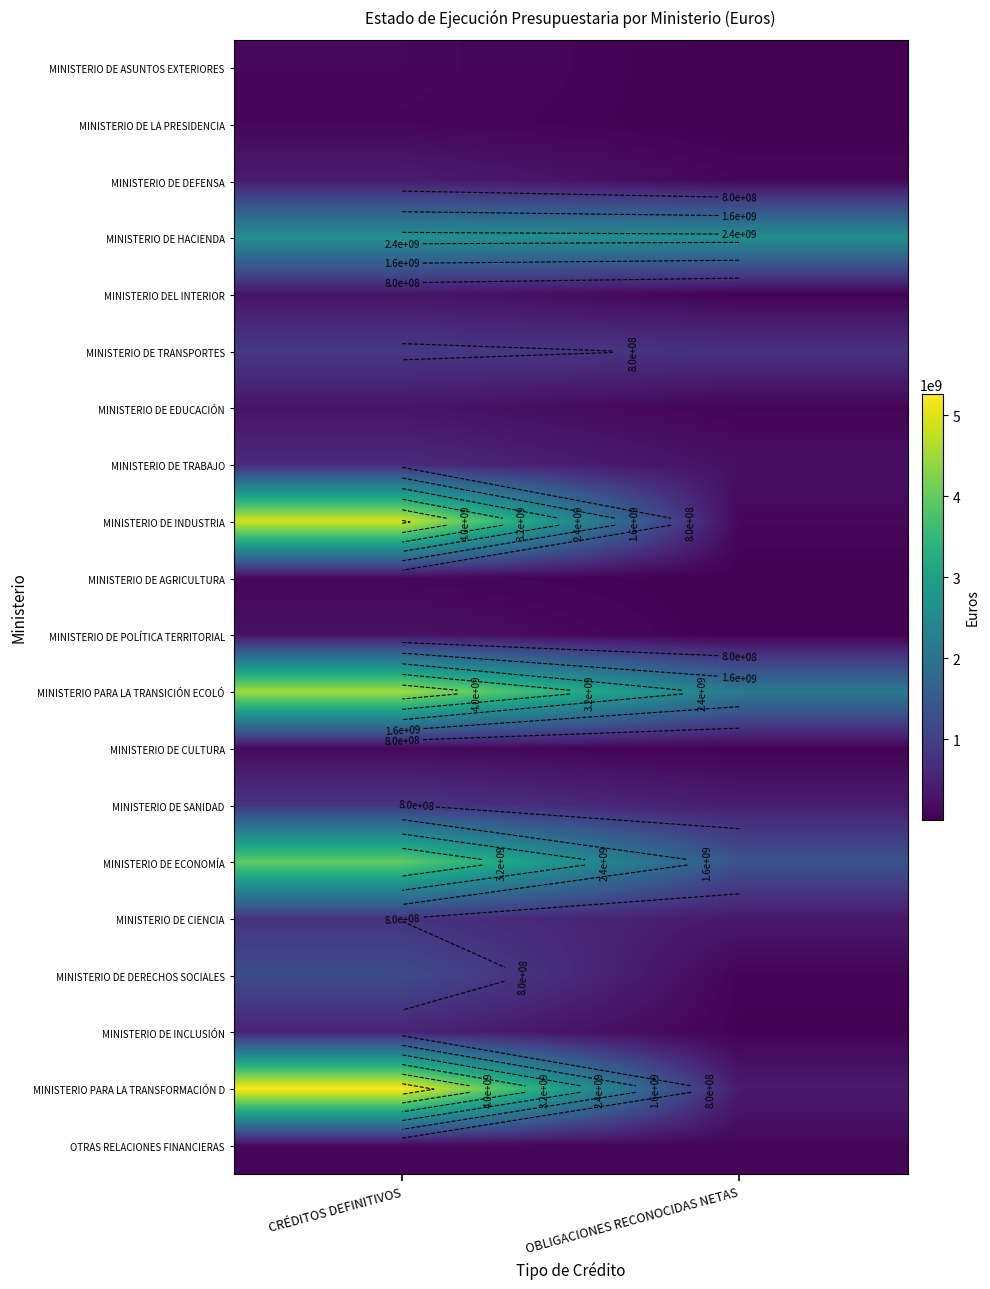

List the labels in order of MINISTERIO DE ASUNTOS EXTERIORES value, smallest first.

OBLIGACIONES RECONOCIDAS NETAS, CRÉDITOS DEFINITIVOS